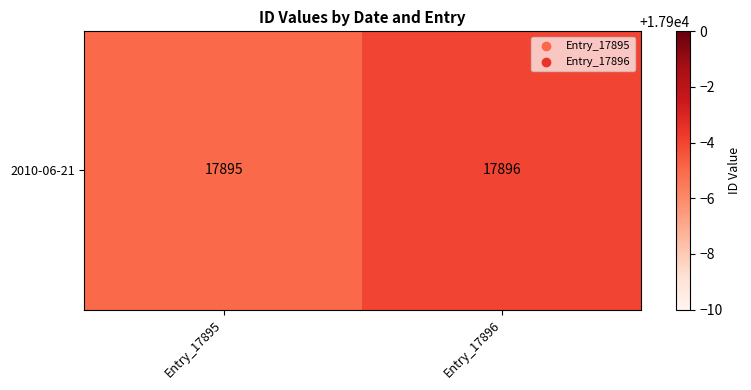

Reading left to right, list all the values displayed in this chart.

17895	17896